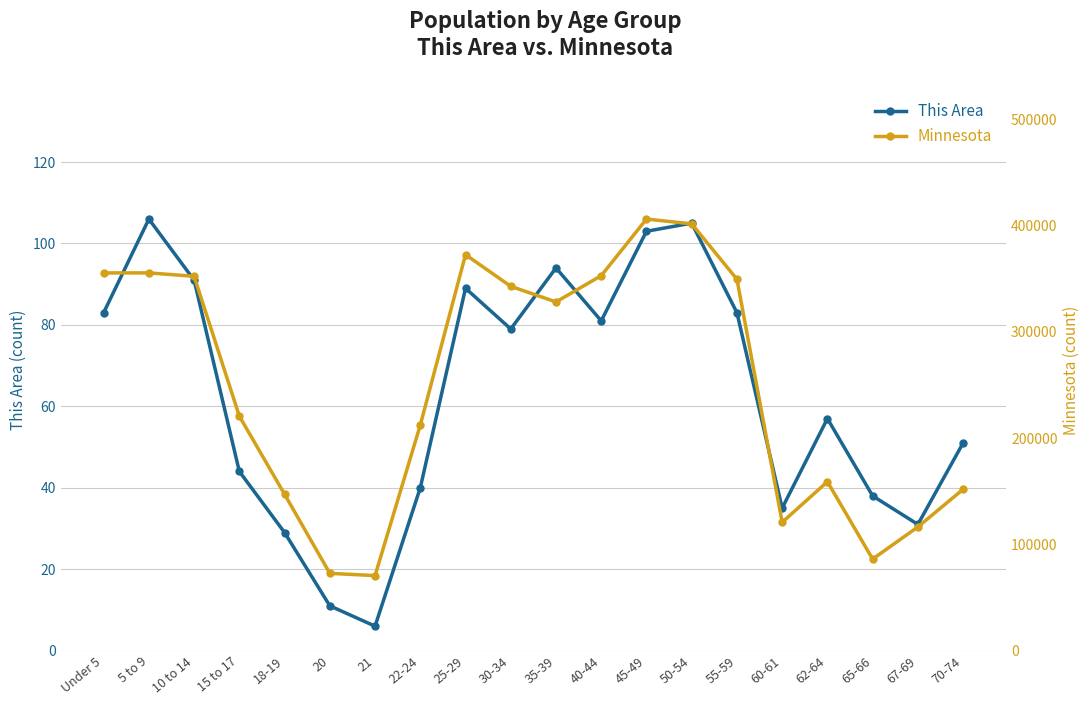

At which category does Minnesota reach its first local valley?

21